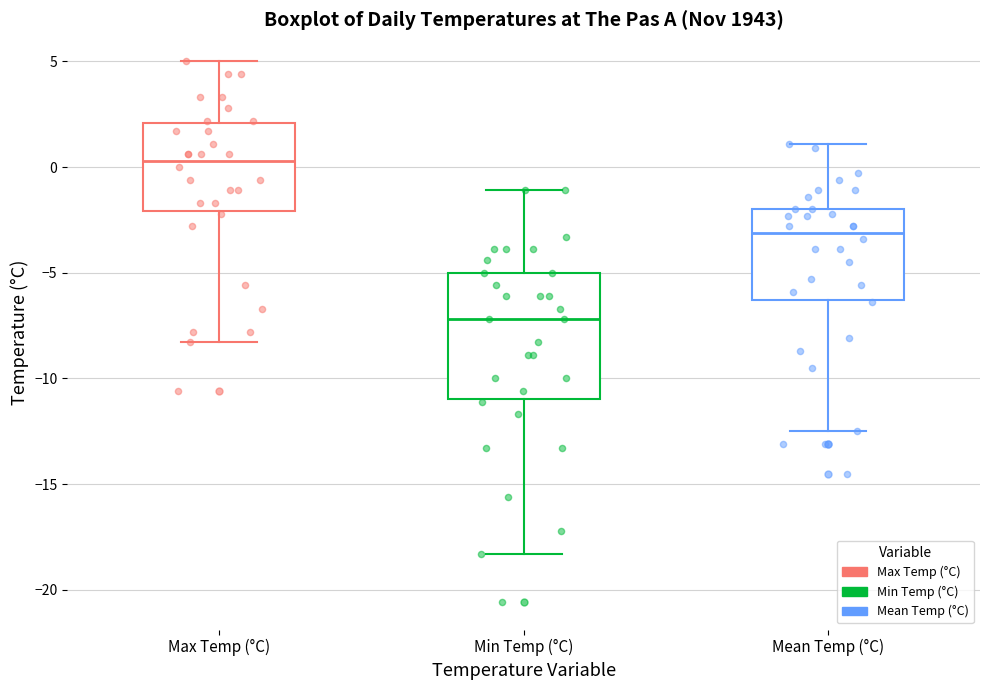

Which box has the highest median line?

Max Temp (°C)